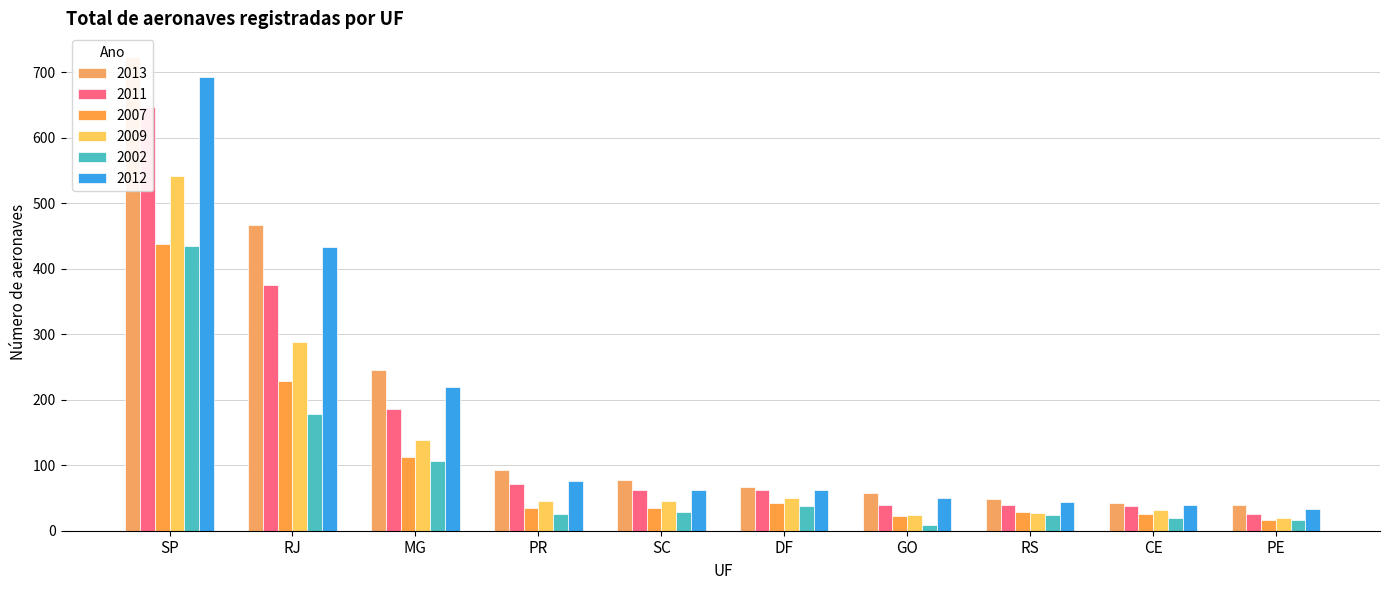

How many distinct data groups are displayed?

6